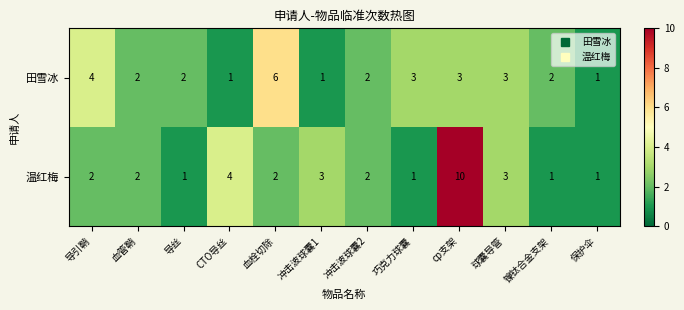

At how many categories does at least one series exceed 8?

1